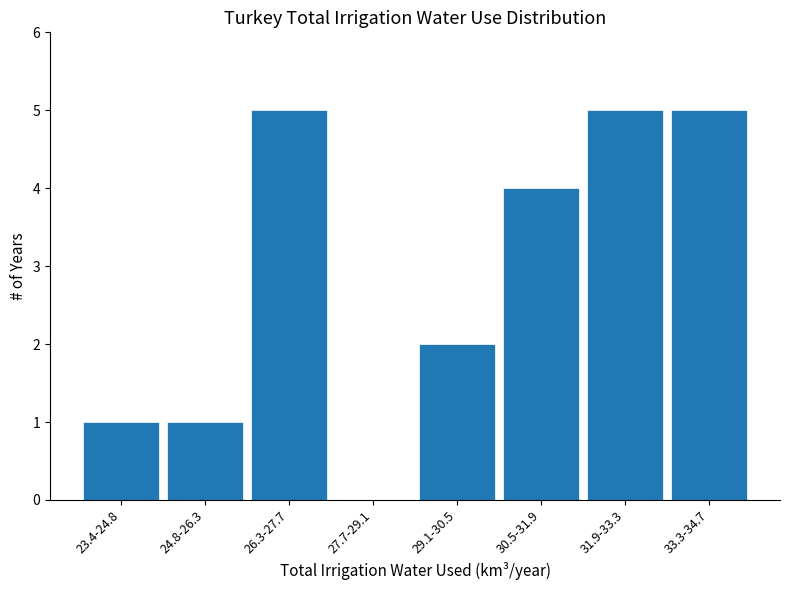

Reading right to left, transcribe all the data shown in this chart.

33.3-34.7=5	31.9-33.3=5	30.5-31.9=4	29.1-30.5=2	27.7-29.1=0	26.3-27.7=5	24.8-26.3=1	23.4-24.8=1